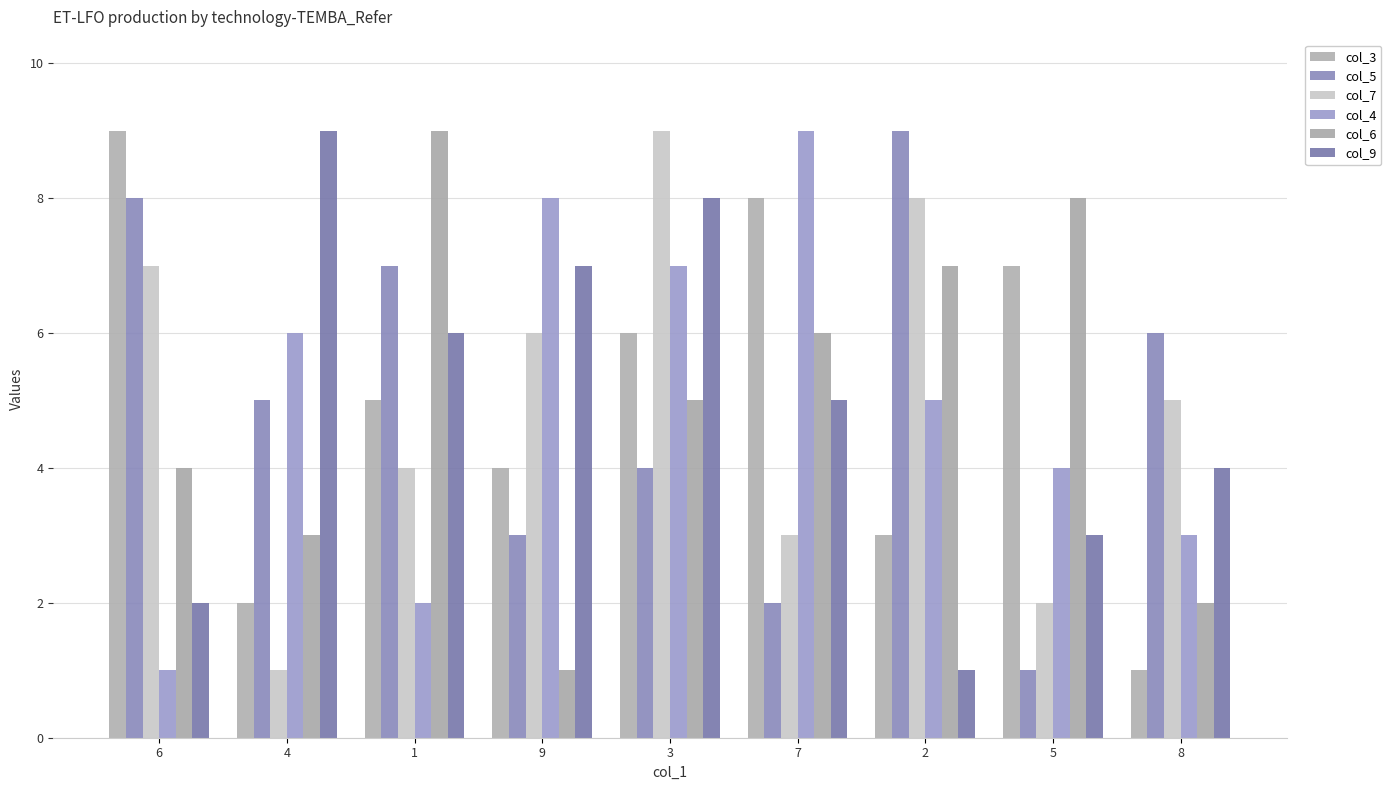

True or false: col_5 has a value of 1 at 5.

True